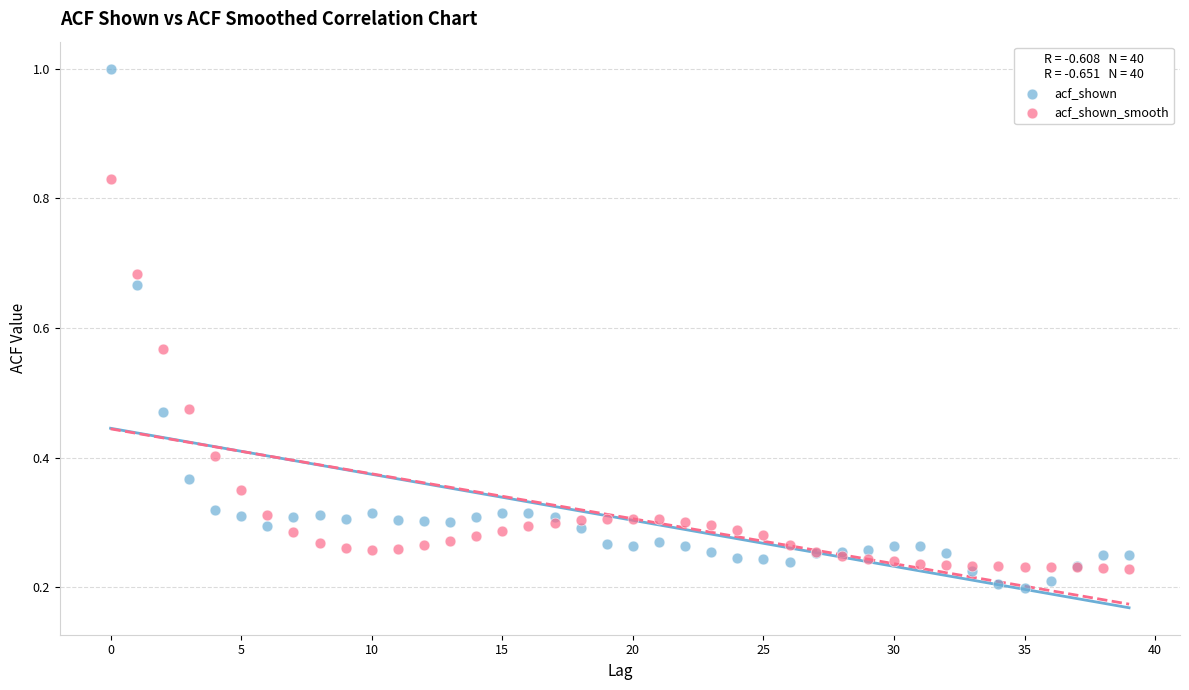

What are all the series names shown in the legend?

acf_shown, acf_shown_smooth